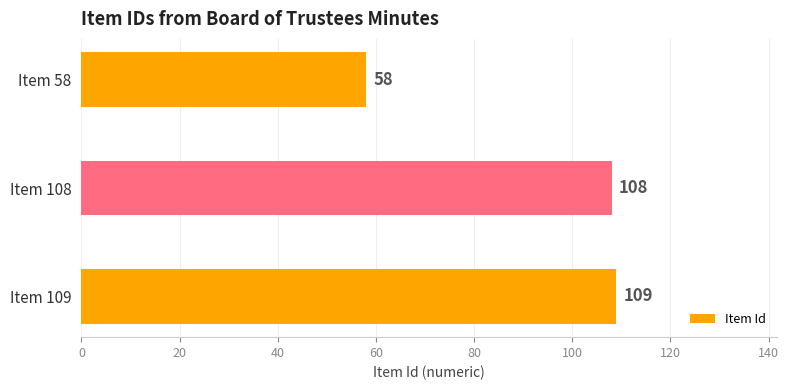

True or false: the data shows 109 at Item 109.

True